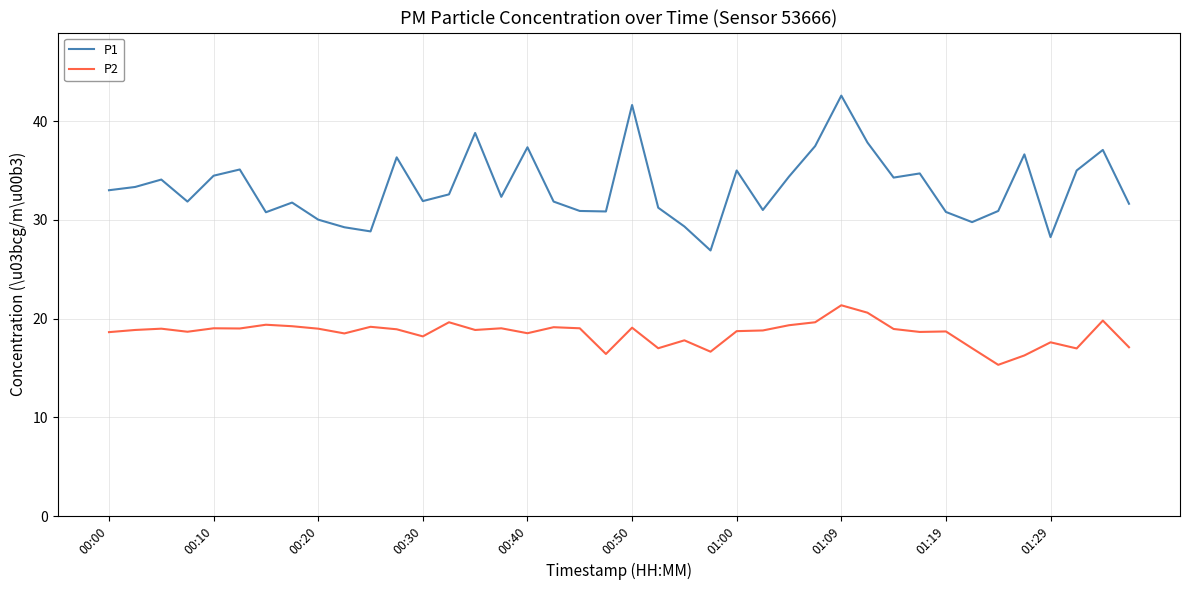

What is the difference between the maximum and minimum values in the P1 series?

15.7